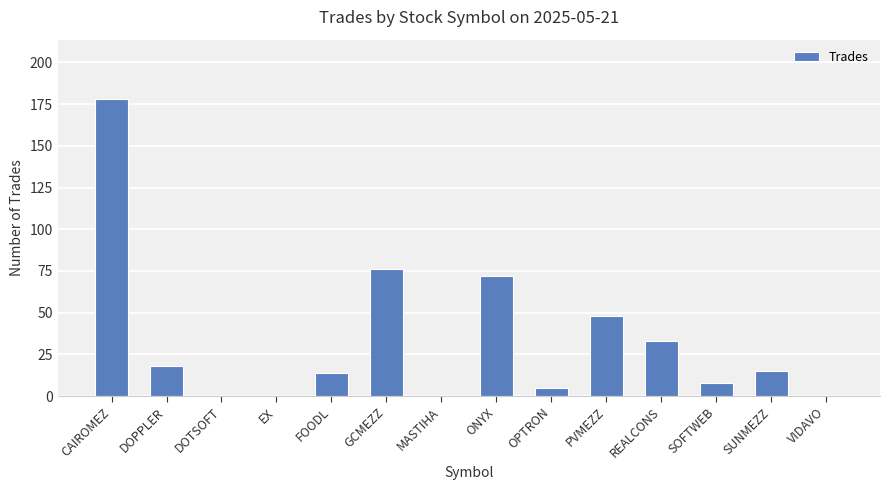

Where is the data nearest to the value 89?

GCMEZZ